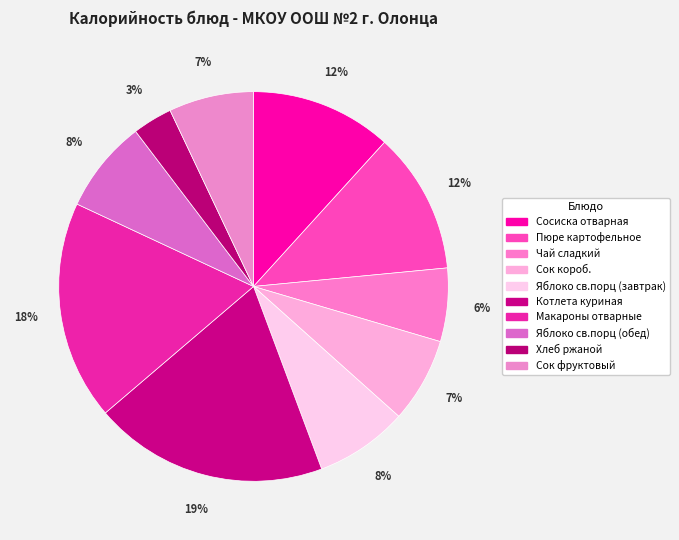

Is it true that Пюре картофельное is 4% of the pie?

False